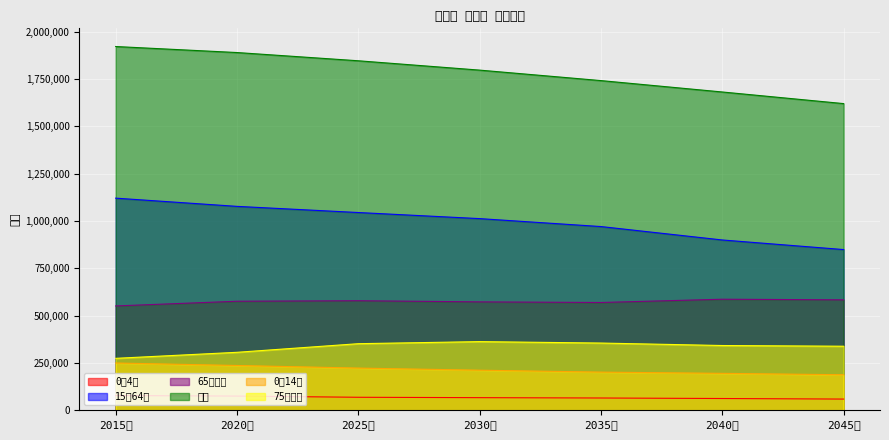

True or false: 0～4歳 and 15～64歳 intersect in this chart.

False